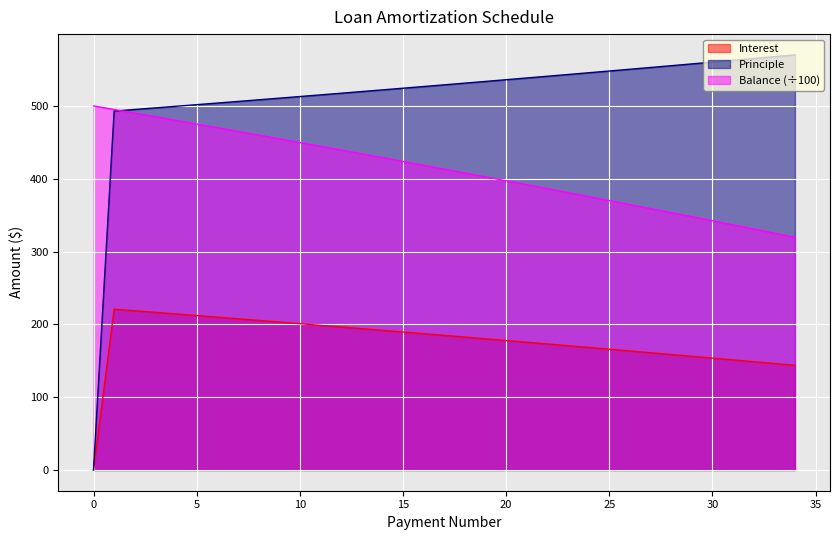

What is the sum of the Principle values at 23 and 26?

1093.5